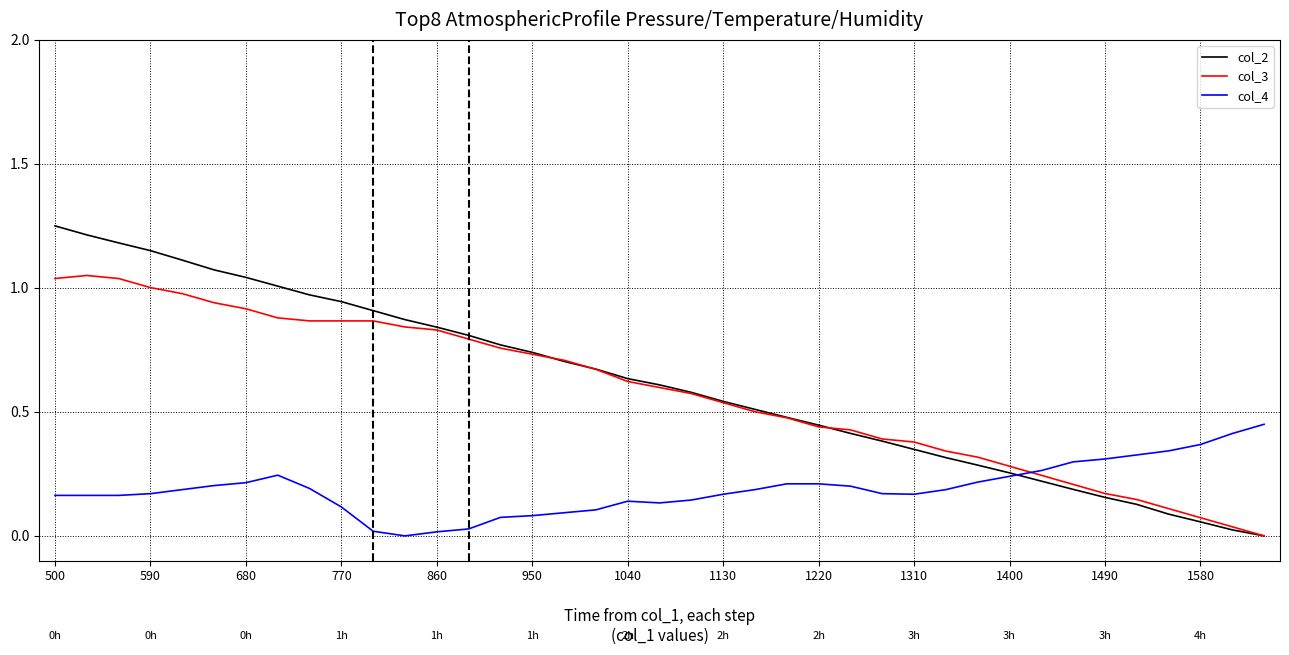

Which series has the largest total across all categories?

col_2